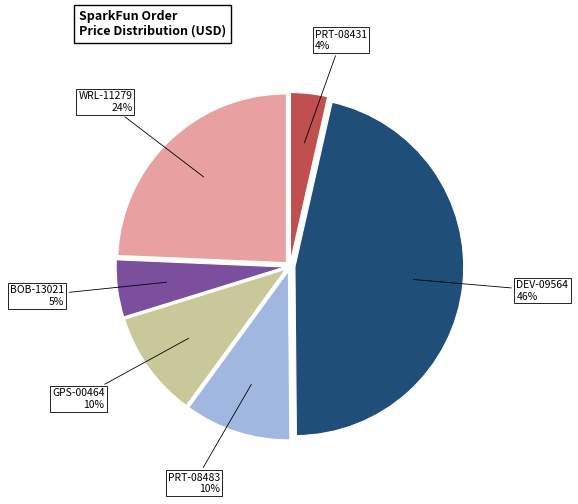

Is there any slice that represents more than half of the pie?

No